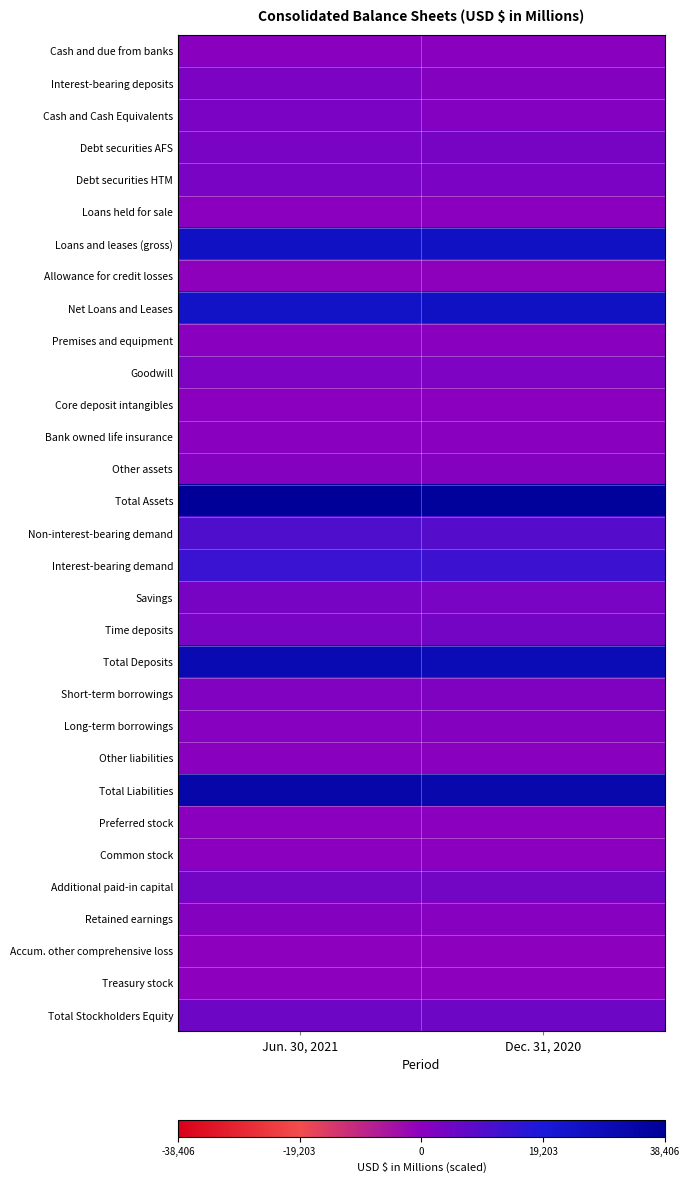

Reading left to right, list all the values displayed in this chart.

Cash and due from banks: Jun. 30, 2021=0.5	Dec. 31, 2020=0.5
Interest-bearing deposits: Jun. 30, 2021=0.5	Dec. 31, 2020=0.5
Cash and Cash Equivalents: Jun. 30, 2021=0.5	Dec. 31, 2020=0.5
Debt securities AFS: Jun. 30, 2021=0.5	Dec. 31, 2020=0.5
Debt securities HTM: Jun. 30, 2021=0.5	Dec. 31, 2020=0.5
Loans held for sale: Jun. 30, 2021=0.5	Dec. 31, 2020=0.5
Loans and leases (gross): Jun. 30, 2021=0.8	Dec. 31, 2020=0.8
Allowance for credit losses: Jun. 30, 2021=0.5	Dec. 31, 2020=0.5
Net Loans and Leases: Jun. 30, 2021=0.8	Dec. 31, 2020=0.8
Premises and equipment: Jun. 30, 2021=0.5	Dec. 31, 2020=0.5
Goodwill: Jun. 30, 2021=0.5	Dec. 31, 2020=0.5
Core deposit intangibles: Jun. 30, 2021=0.5	Dec. 31, 2020=0.5
Bank owned life insurance: Jun. 30, 2021=0.5	Dec. 31, 2020=0.5
Other assets: Jun. 30, 2021=0.5	Dec. 31, 2020=0.5
Total Assets: Jun. 30, 2021=1.0	Dec. 31, 2020=1.0
Non-interest-bearing demand: Jun. 30, 2021=0.6	Dec. 31, 2020=0.6
Interest-bearing demand: Jun. 30, 2021=0.7	Dec. 31, 2020=0.7
Savings: Jun. 30, 2021=0.5	Dec. 31, 2020=0.5
Time deposits: Jun. 30, 2021=0.5	Dec. 31, 2020=0.5
Total Deposits: Jun. 30, 2021=0.9	Dec. 31, 2020=0.9
Short-term borrowings: Jun. 30, 2021=0.5	Dec. 31, 2020=0.5
Long-term borrowings: Jun. 30, 2021=0.5	Dec. 31, 2020=0.5
Other liabilities: Jun. 30, 2021=0.5	Dec. 31, 2020=0.5
Total Liabilities: Jun. 30, 2021=0.9	Dec. 31, 2020=0.9
Preferred stock: Jun. 30, 2021=0.5	Dec. 31, 2020=0.5
Common stock: Jun. 30, 2021=0.5	Dec. 31, 2020=0.5
Additional paid-in capital: Jun. 30, 2021=0.6	Dec. 31, 2020=0.6
Retained earnings: Jun. 30, 2021=0.5	Dec. 31, 2020=0.5
Accum. other comprehensive loss: Jun. 30, 2021=0.5	Dec. 31, 2020=0.5
Treasury stock: Jun. 30, 2021=0.5	Dec. 31, 2020=0.5
Total Stockholders Equity: Jun. 30, 2021=0.6	Dec. 31, 2020=0.6